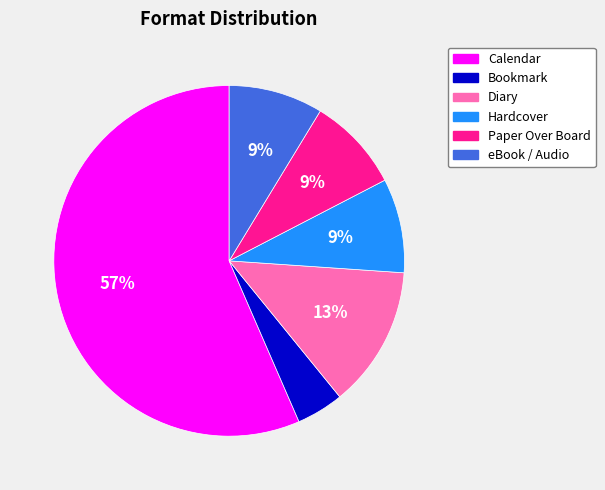

Which category has the biggest portion of the pie?

Calendar